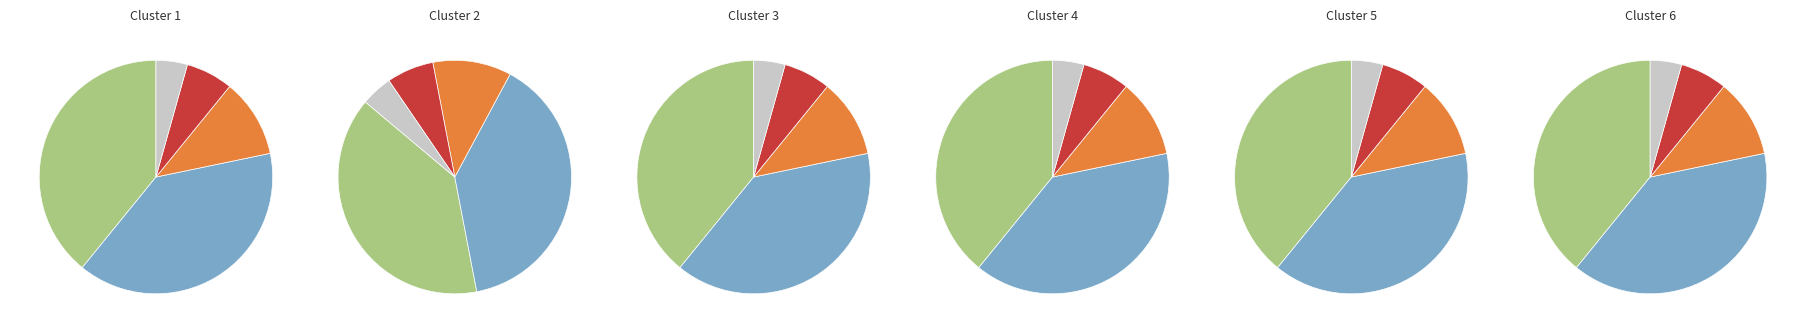

Which category has the smallest portion of the pie?

Board Book